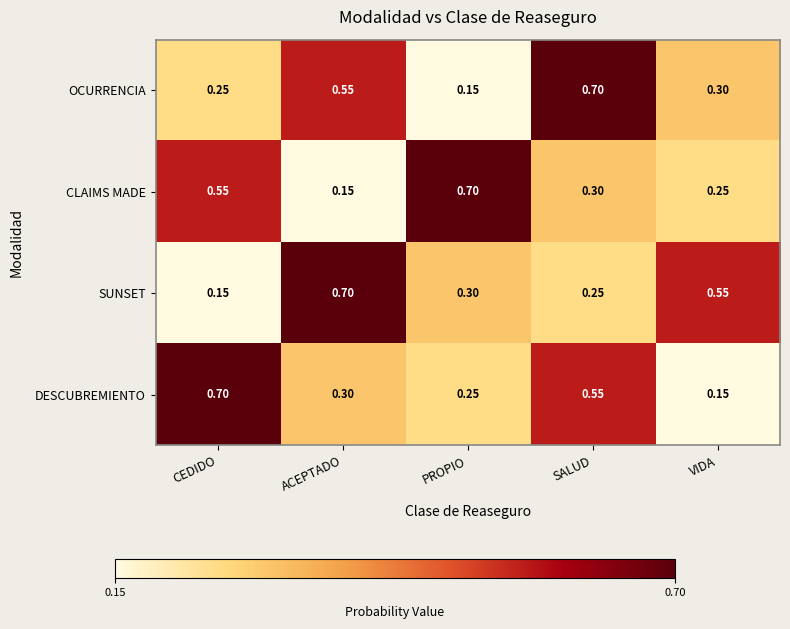

Which series changed the most between ACEPTADO and VIDA?

OCURRENCIA